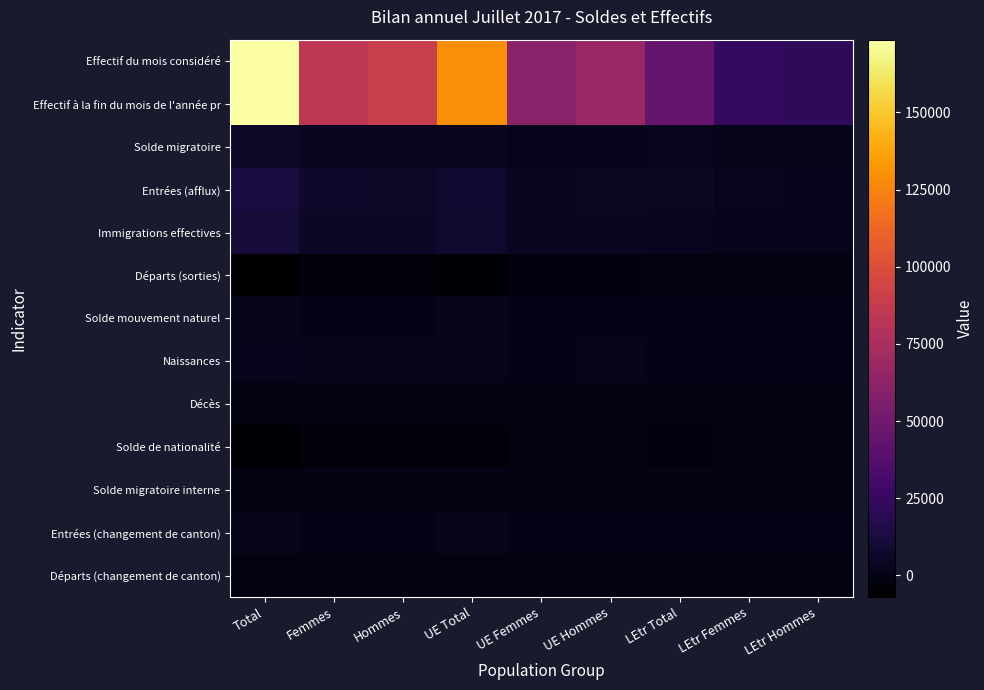

What is the minimum value shown in the chart?

-7035